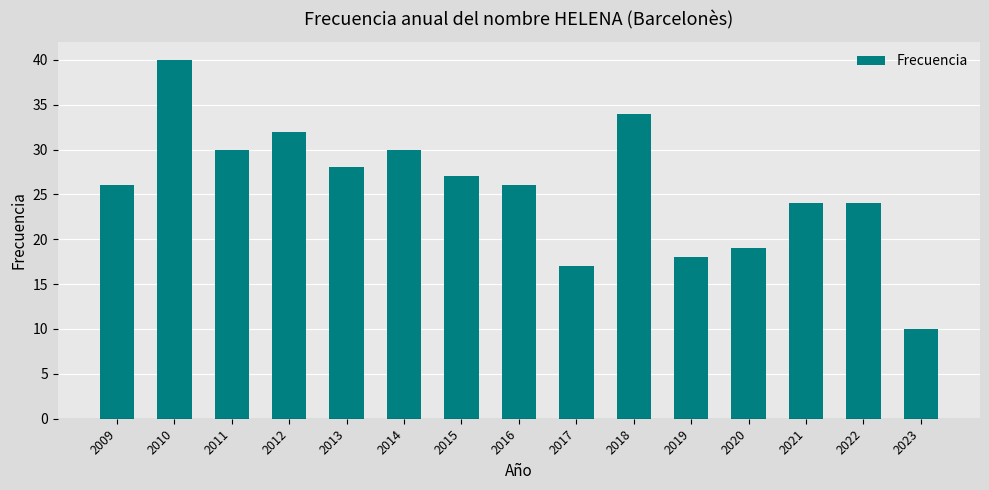

How many data points does each series have?

15